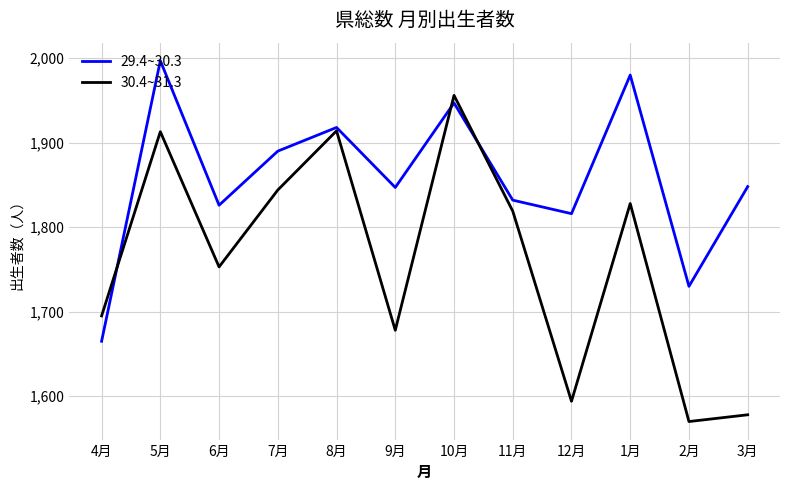

How many interior local peaks does the 30.4~31.3 series have?

4